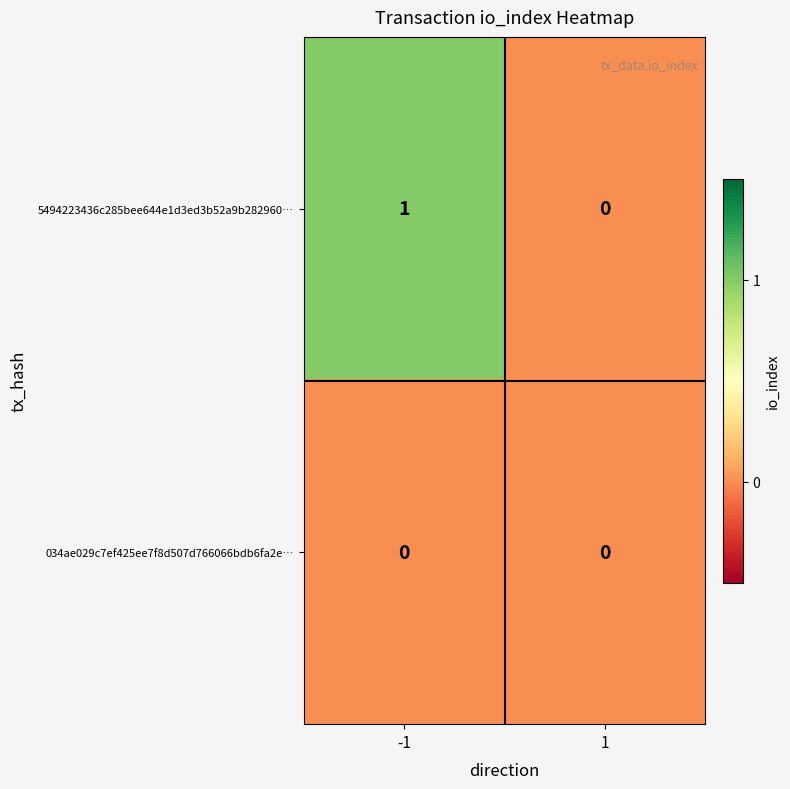

Reading left to right, transcribe all the data shown in this chart.

5494223436c285bee644e1d3ed3b52a9b282960…: -1=1	1=0
034ae029c7ef425ee7f8d507d766066bdb6fa2e…: -1=0	1=0